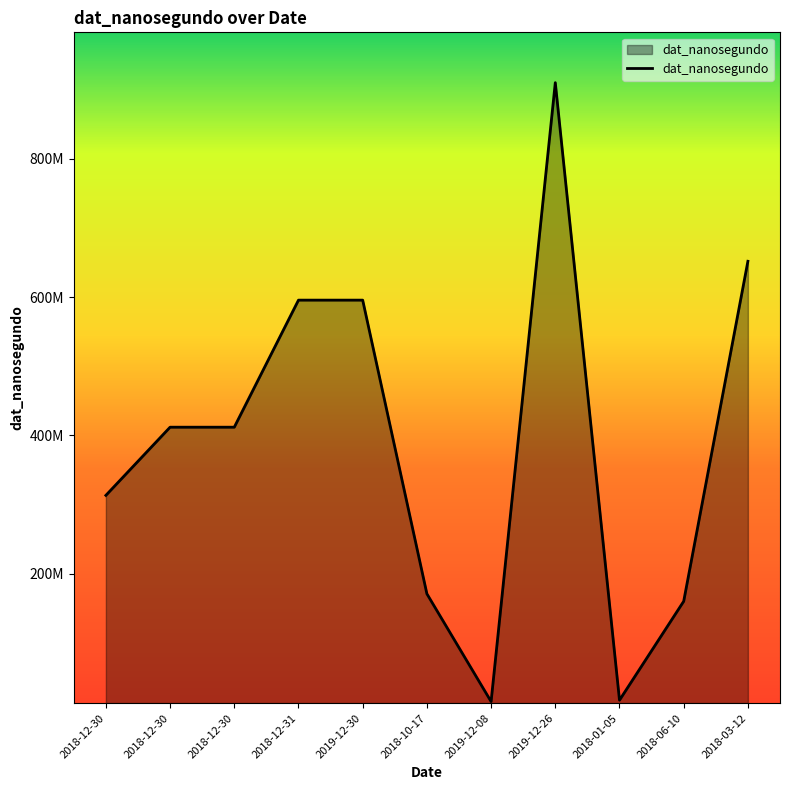

Reading left to right, extract all data points from this chart.

313186746	411829563	411829563	595716003	595716003	170704714	14769745	910451203	16799653	159875156	651941283